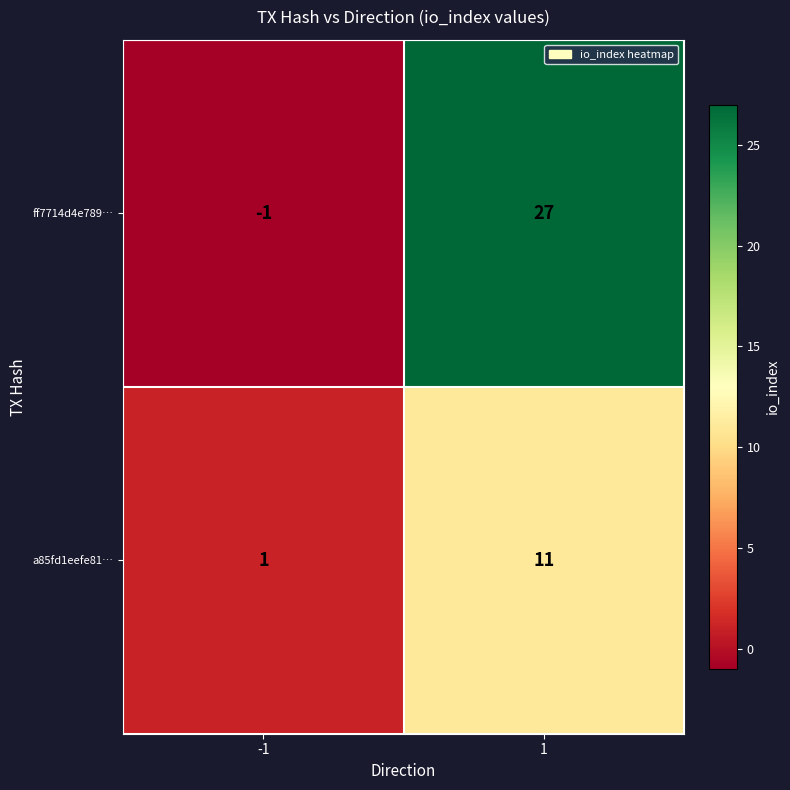

Reading right to left, transcribe all the data shown in this chart.

ff7714d4e789…: 1=27	-1=-1
a85fd1eefe81…: 1=11	-1=1